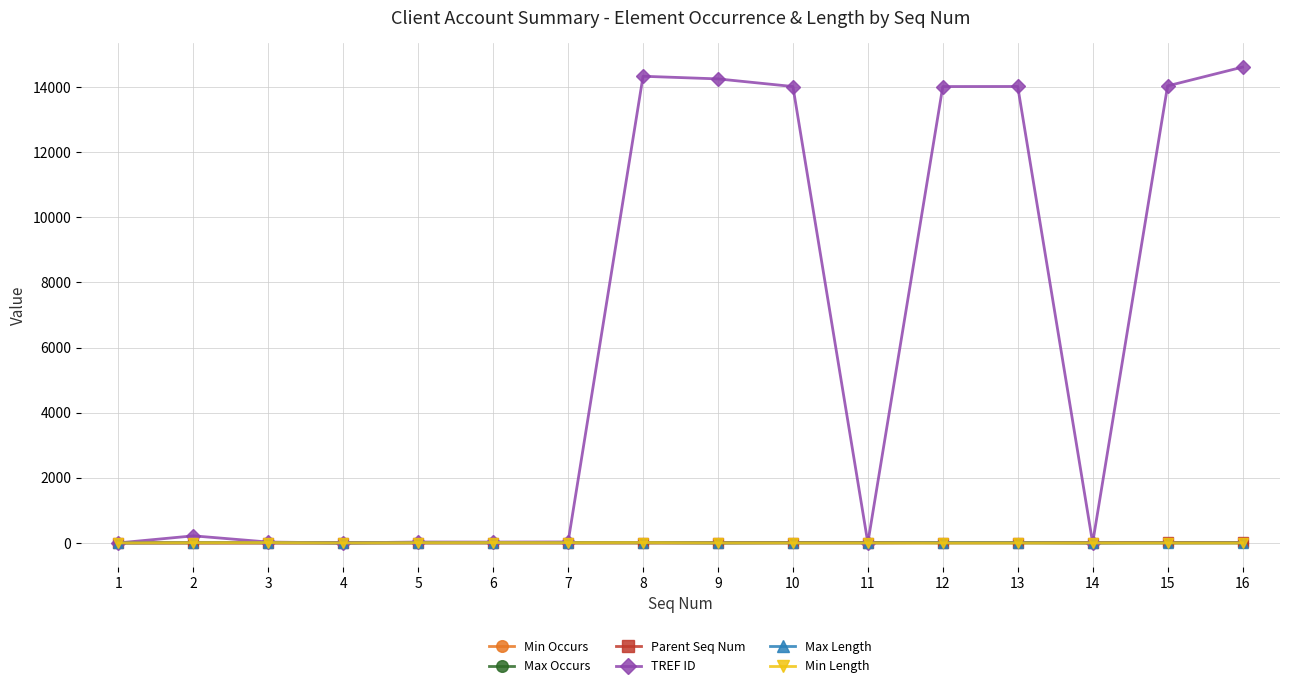

At how many categories does at least one series exceed 8523?

7